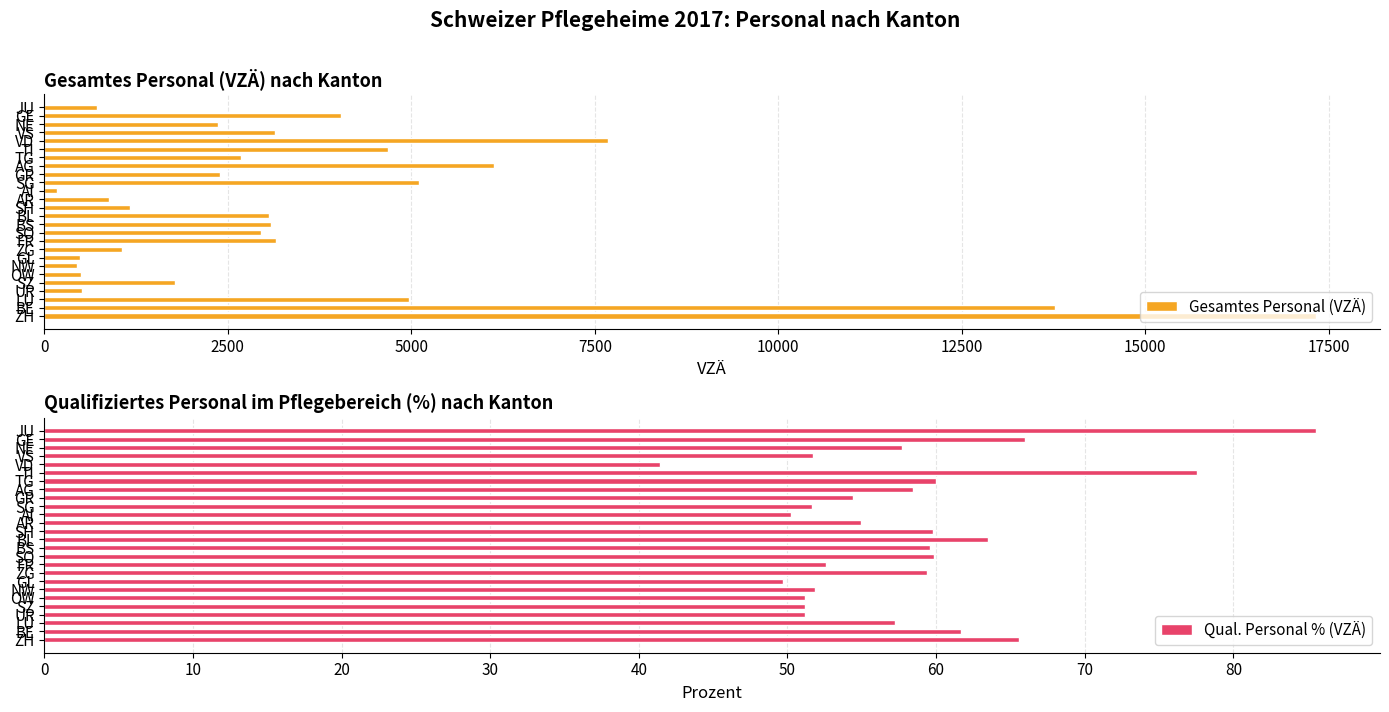

What is the minimum value for Gesamtes Personal (VZÄ)?

167.3